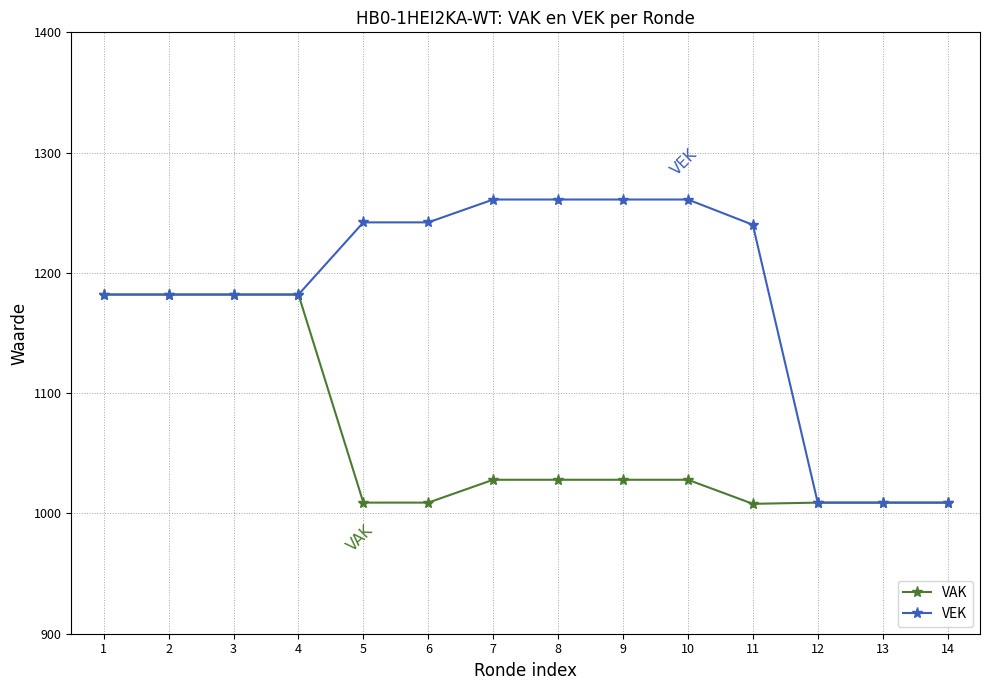

How many series are shown in this chart?

2